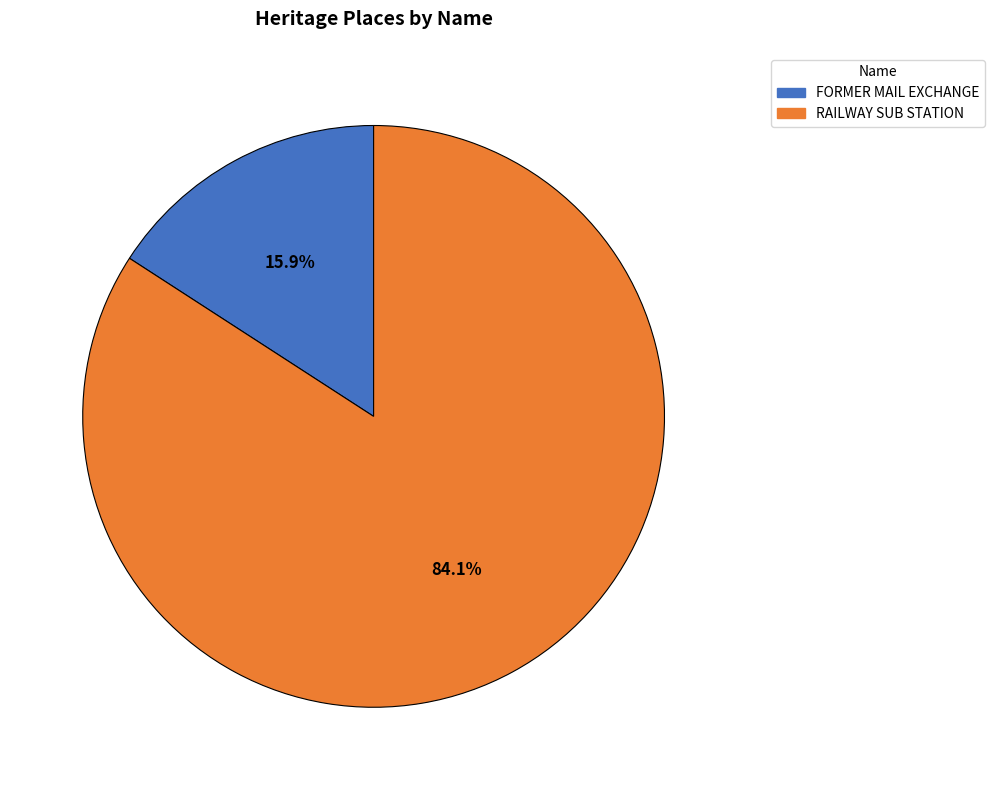

The RAILWAY SUB STATION slice represents 91% of the pie. True or false?

False